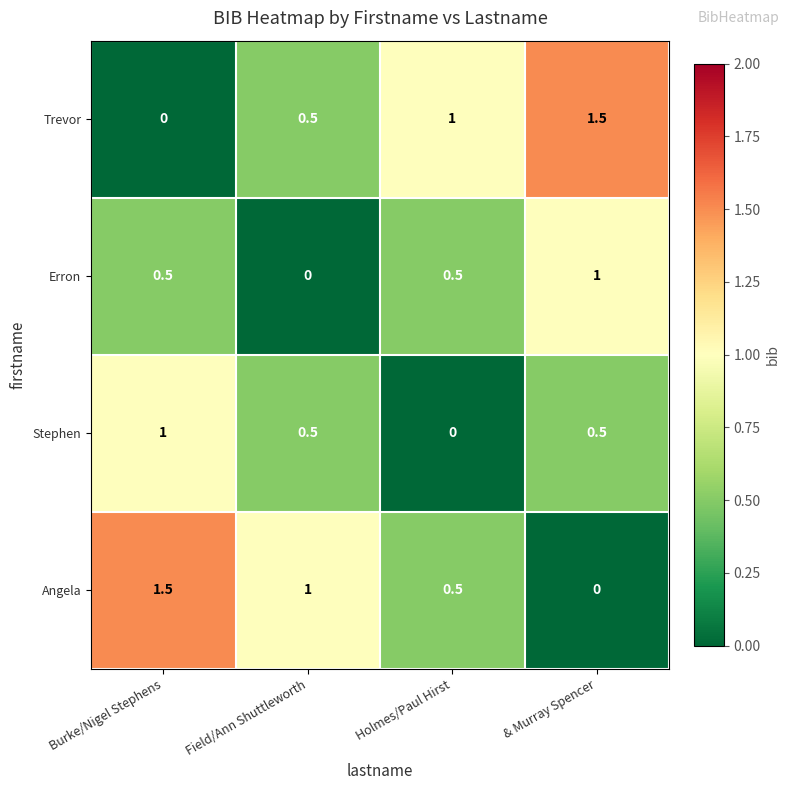

At how many categories does at least one series exceed 0?

4